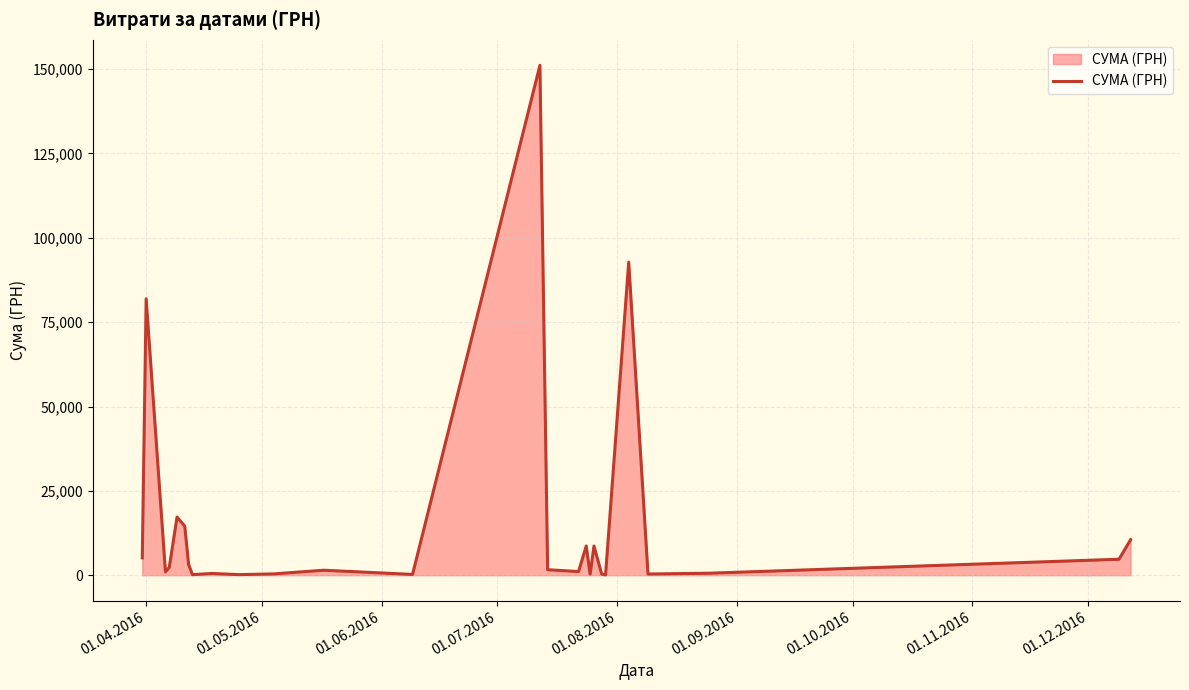

What is the greatest value displayed?

151115.9